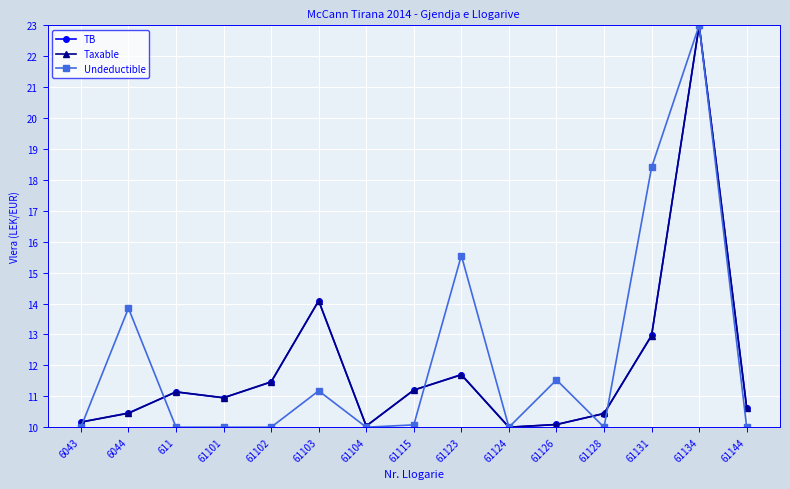

Where is the first local maximum for Undeductible?

6044